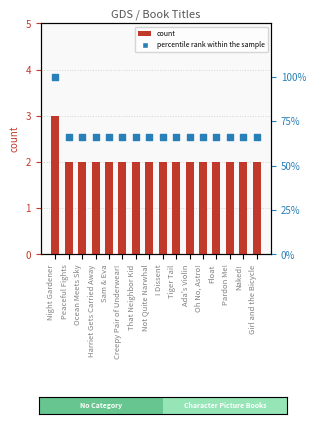

Which series has the largest total across all categories?

percentile rank within the sample